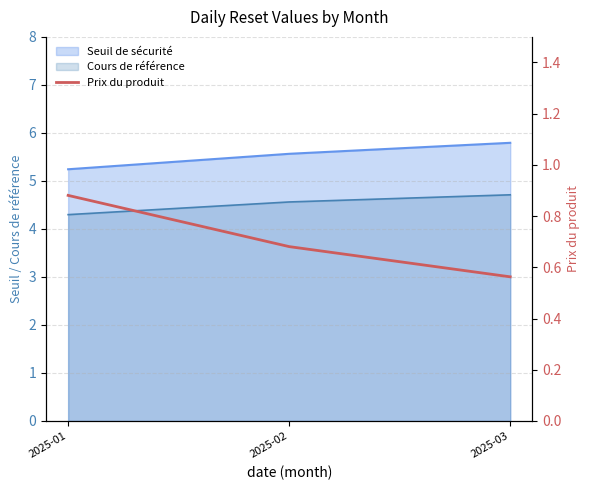

Reading left to right, extract all data points from this chart.

2025-01=0.9	2025-02=0.7	2025-03=0.6